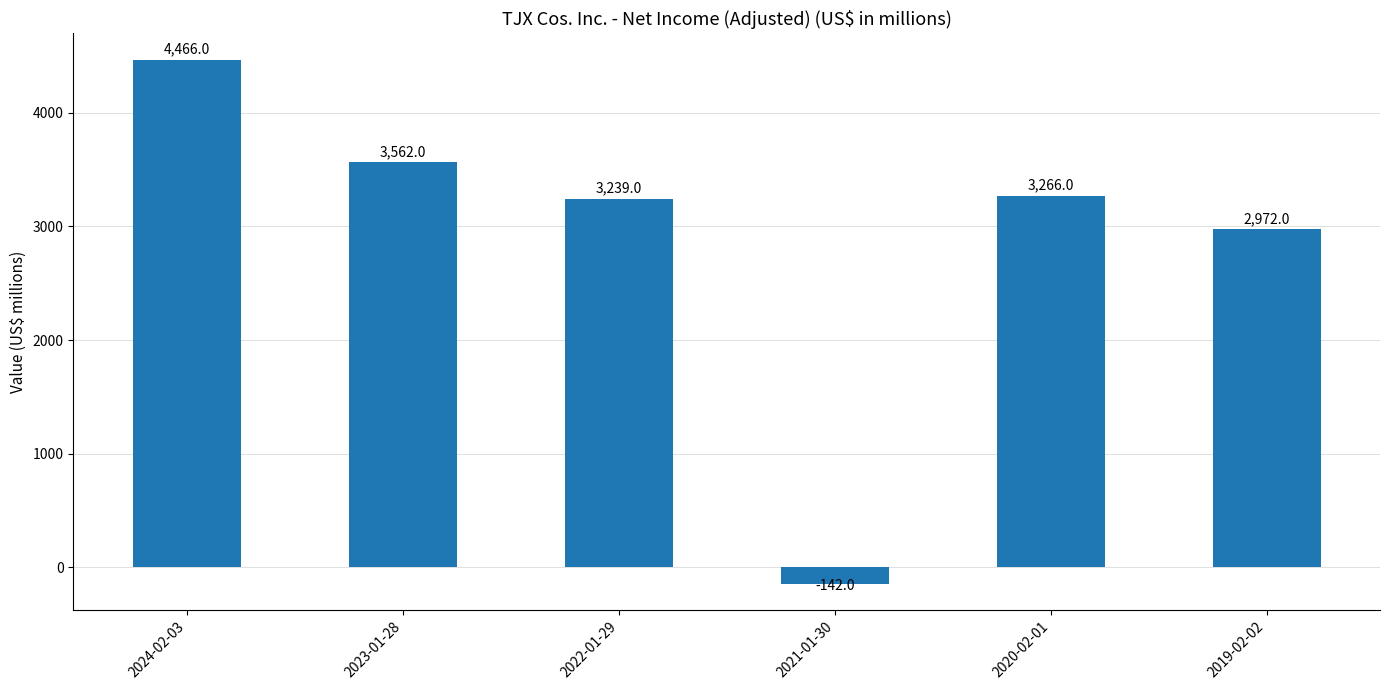

How many categories are shown in the chart?

6